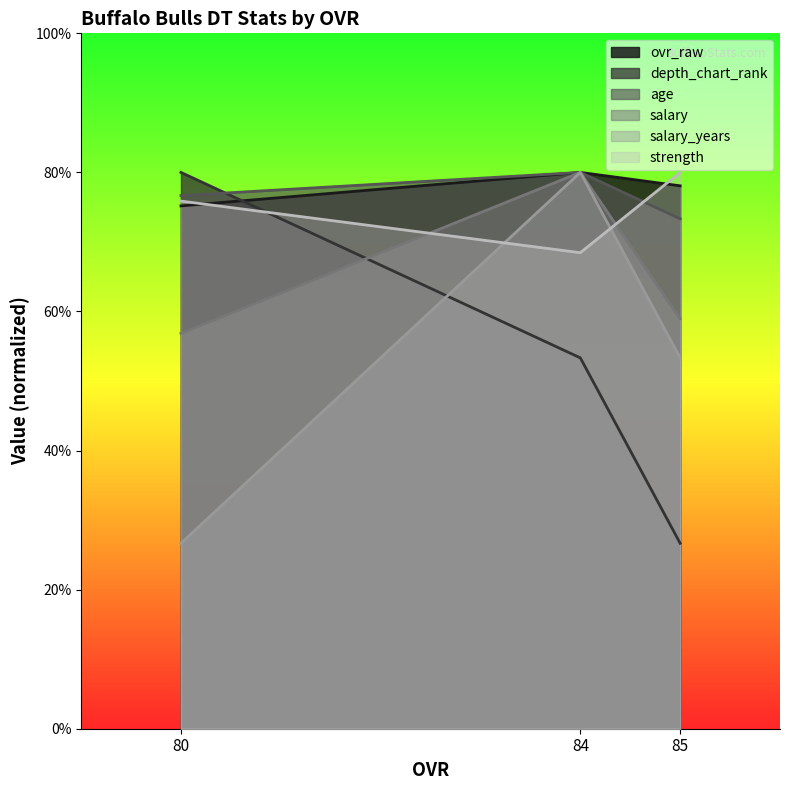

List the series in order of their peak value, lowest first.

ovr_raw, depth_chart_rank, age, salary, salary_years, strength